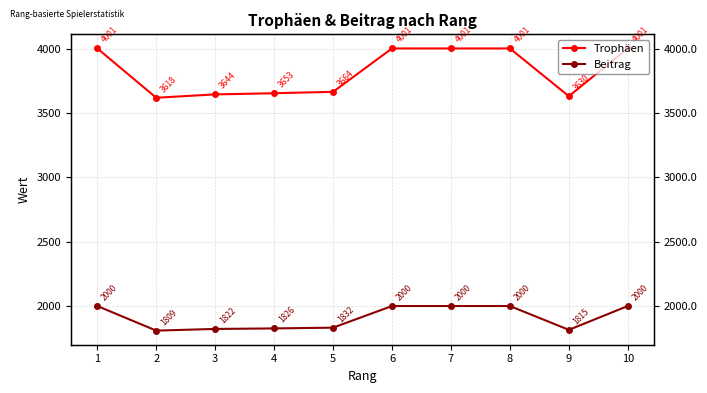

Which has a higher value, 9 or 7?

7